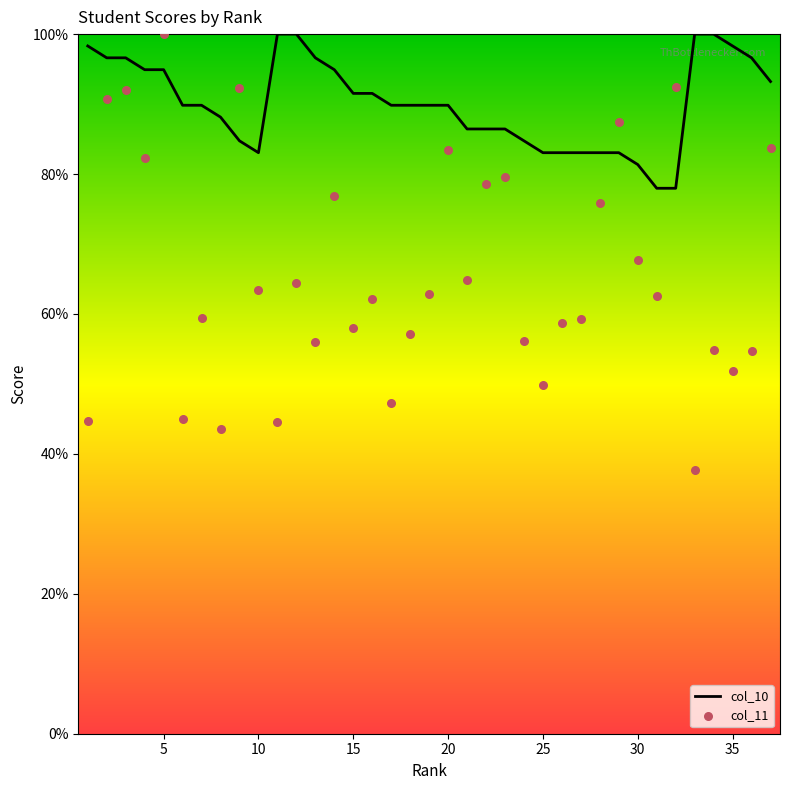

Which series reaches the maximum Y coordinate?

col_10